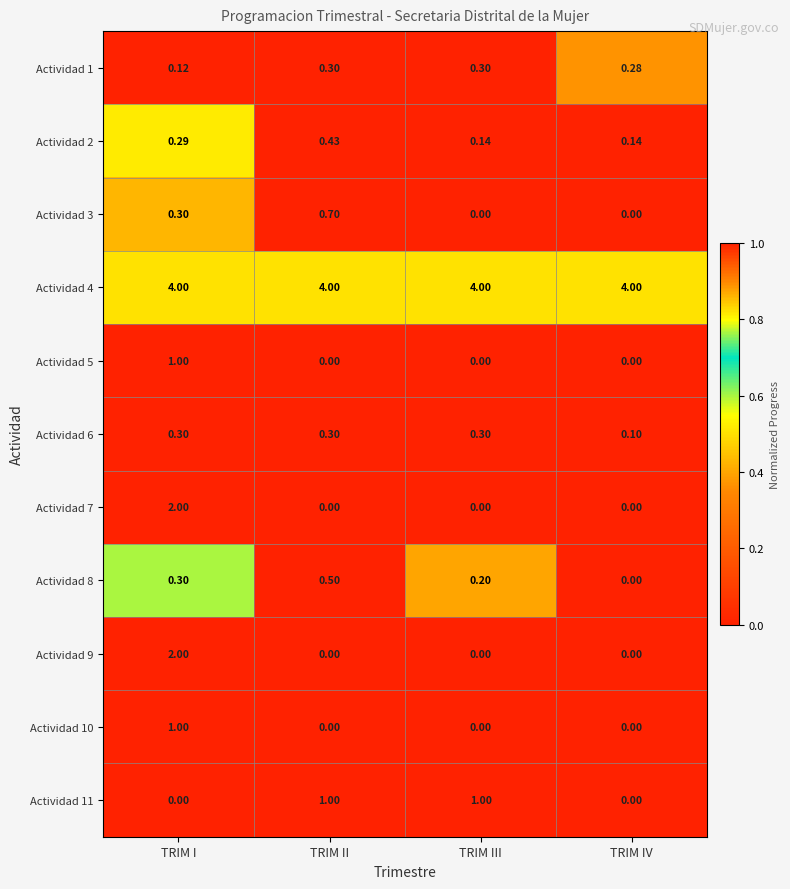

Is the value of Actividad 5 at TRIM IV greater than the value of Actividad 1 at TRIM I?

No